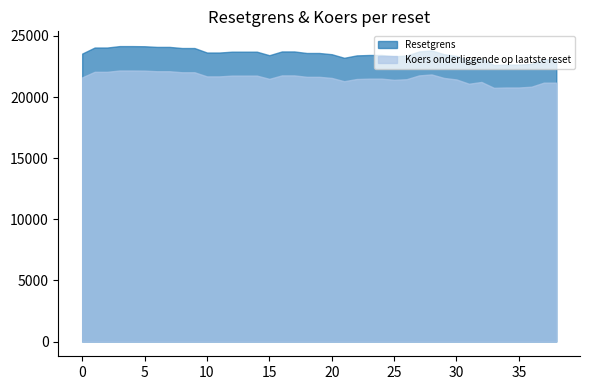

The Koers onderliggende op laatste reset series shows 35744.7 at 0. True or false?

False